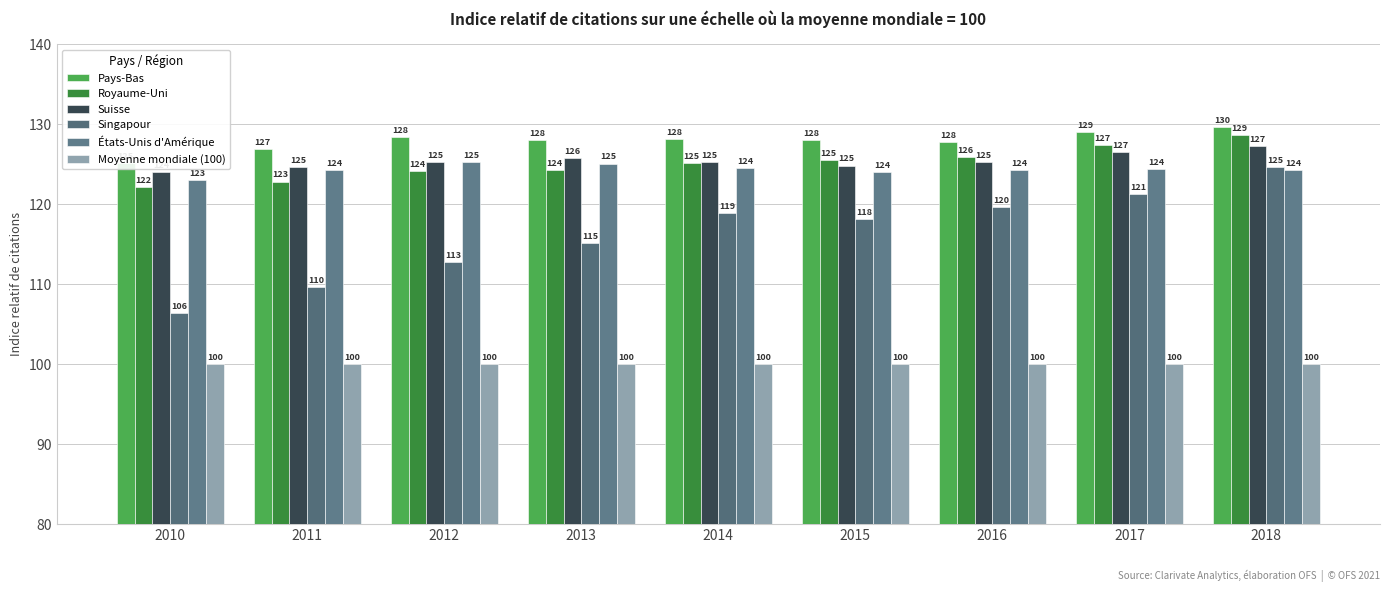

What is the spread (max minus min) of values at 2018?

29.6